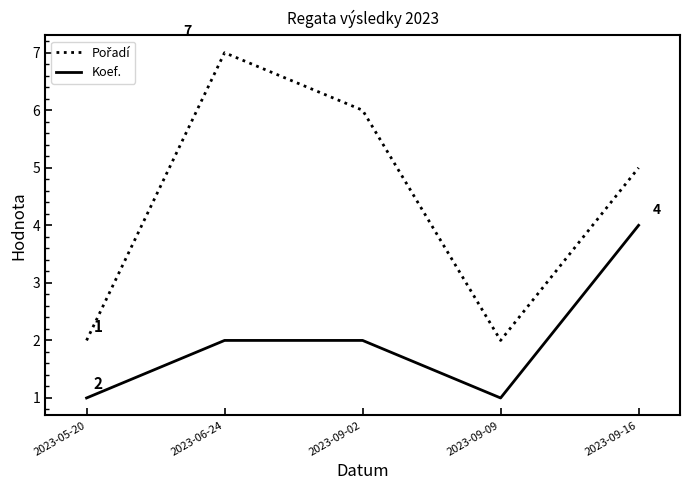

Which category has the highest value in the Koef. series?

2023-09-16